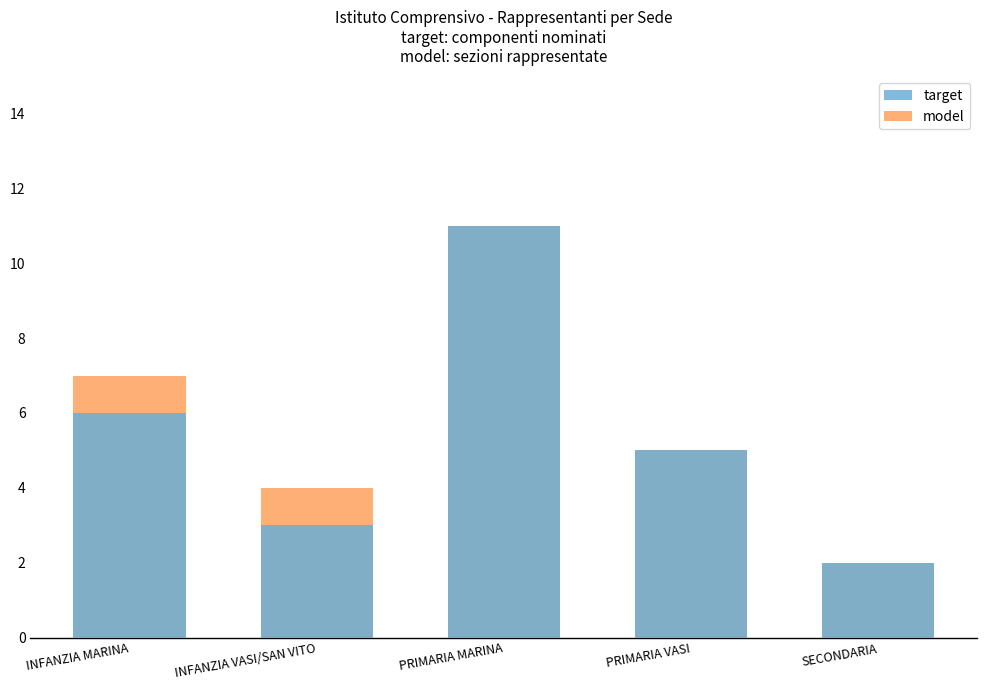

Reading left to right, transcribe all the data shown in this chart.

target: INFANZIA MARINA=6	INFANZIA VASI/SAN VITO=3	PRIMARIA MARINA=11	PRIMARIA VASI=5	SECONDARIA=2
model: INFANZIA MARINA=7	INFANZIA VASI/SAN VITO=4	PRIMARIA MARINA=11	PRIMARIA VASI=5	SECONDARIA=2